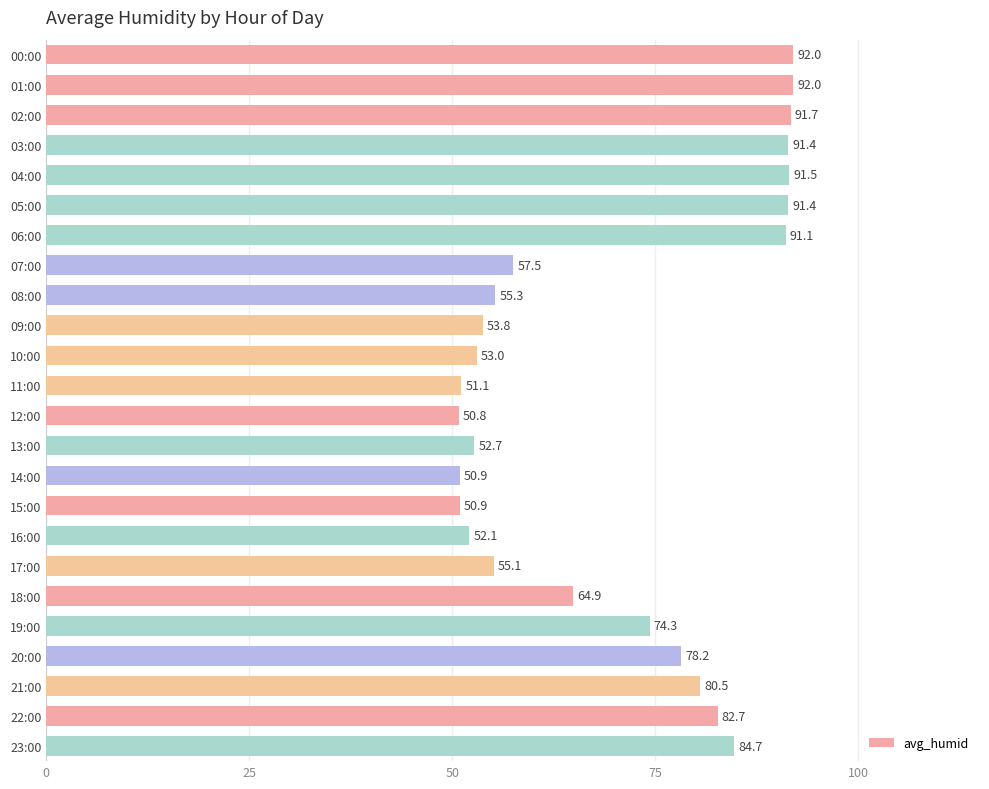

What position from the bottom is 01:00?

23